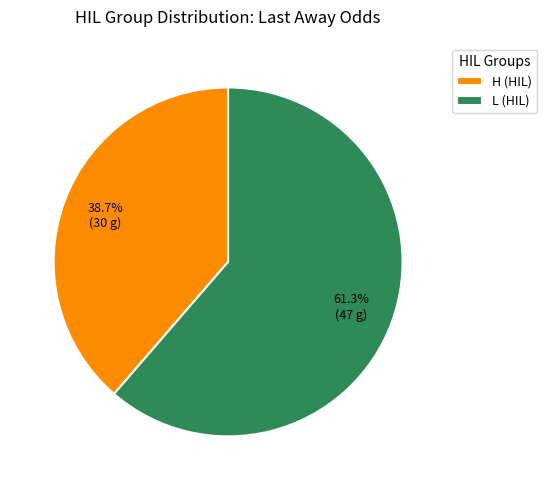

To the nearest percent, what is the difference between the largest and smallest slice percentages?

23%